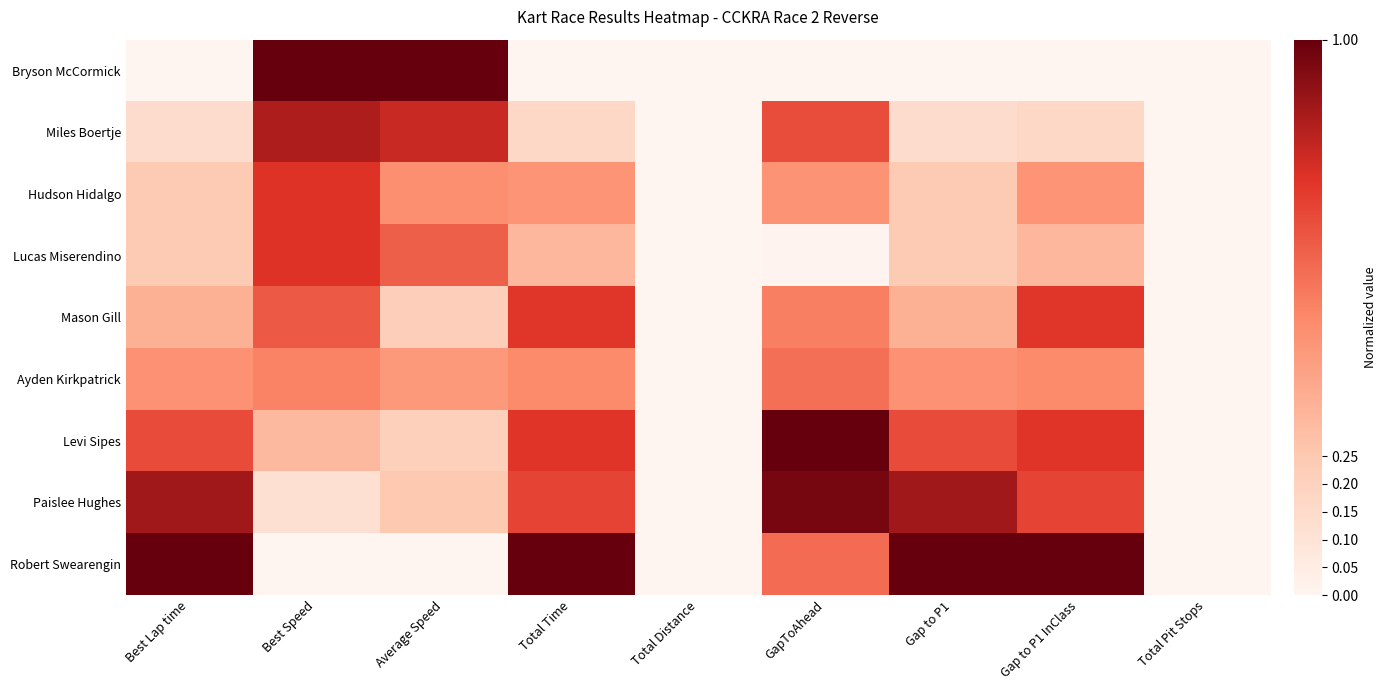

Reading left to right, transcribe all the data shown in this chart.

Bryson McCormick: Best Lap time=0.0	Best Speed=1.0	Average Speed=1.0	Total Time=0.0	Total Distance=0.0	GapToAhead=0.0	Gap to P1=0.0	Gap to P1 InClass=0.0	Total Pit Stops=0.0
Miles Boertje: Best Lap time=0.1	Best Speed=0.9	Average Speed=0.8	Total Time=0.2	Total Distance=0.0	GapToAhead=0.7	Gap to P1=0.1	Gap to P1 InClass=0.2	Total Pit Stops=0.0
Hudson Hidalgo: Best Lap time=0.2	Best Speed=0.8	Average Speed=0.5	Total Time=0.5	Total Distance=0.0	GapToAhead=0.5	Gap to P1=0.2	Gap to P1 InClass=0.5	Total Pit Stops=0.0
Lucas Miserendino: Best Lap time=0.2	Best Speed=0.8	Average Speed=0.6	Total Time=0.3	Total Distance=0.0	GapToAhead=0.0	Gap to P1=0.2	Gap to P1 InClass=0.3	Total Pit Stops=0.0
Mason Gill: Best Lap time=0.3	Best Speed=0.6	Average Speed=0.2	Total Time=0.7	Total Distance=0.0	GapToAhead=0.5	Gap to P1=0.3	Gap to P1 InClass=0.7	Total Pit Stops=0.0
Ayden Kirkpatrick: Best Lap time=0.5	Best Speed=0.5	Average Speed=0.4	Total Time=0.5	Total Distance=0.0	GapToAhead=0.6	Gap to P1=0.5	Gap to P1 InClass=0.5	Total Pit Stops=0.0
Levi Sipes: Best Lap time=0.7	Best Speed=0.3	Average Speed=0.2	Total Time=0.7	Total Distance=0.0	GapToAhead=1.0	Gap to P1=0.7	Gap to P1 InClass=0.7	Total Pit Stops=0.0
Paislee Hughes: Best Lap time=0.9	Best Speed=0.1	Average Speed=0.2	Total Time=0.7	Total Distance=0.0	GapToAhead=1.0	Gap to P1=0.9	Gap to P1 InClass=0.7	Total Pit Stops=0.0
Robert Swearengin: Best Lap time=1.0	Best Speed=0.0	Average Speed=0.0	Total Time=1.0	Total Distance=0.0	GapToAhead=0.6	Gap to P1=1.0	Gap to P1 InClass=1.0	Total Pit Stops=0.0